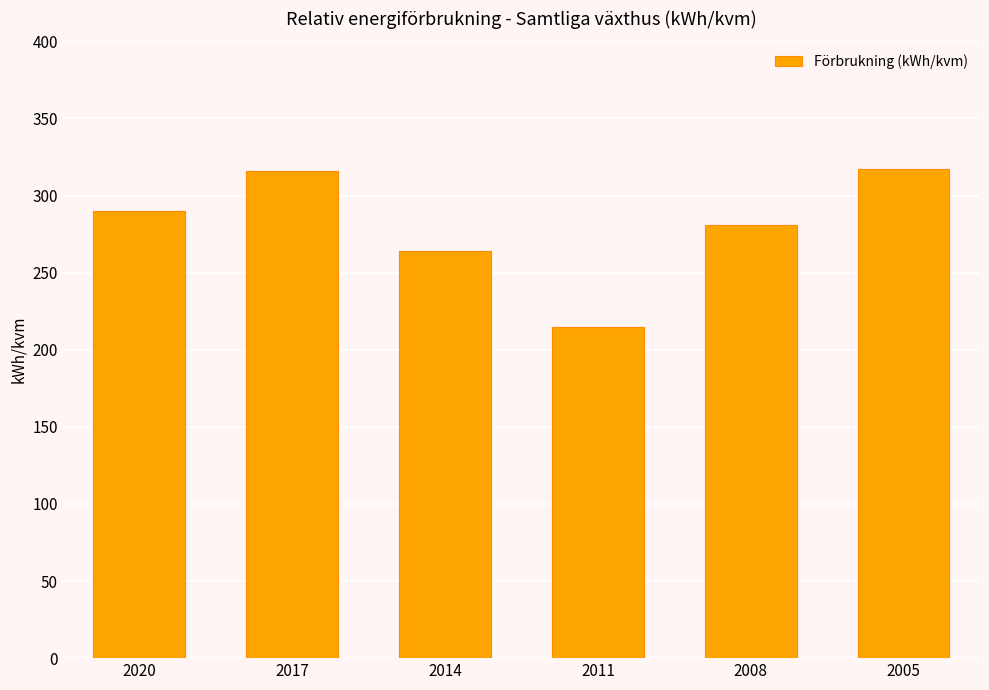

What is the greatest value displayed?

317